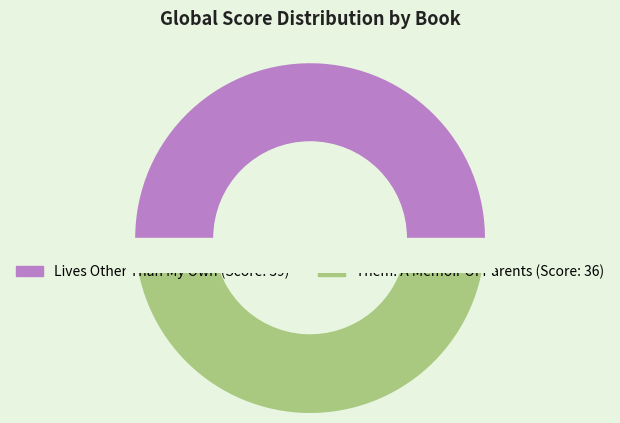

Between Lives Other Than My Own and Them: A Memoir Of Parents, which is larger?

Lives Other Than My Own